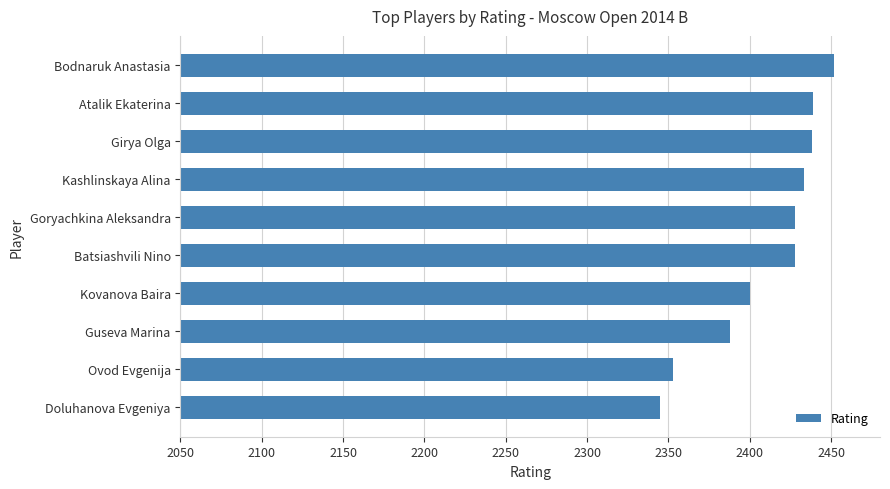

Read the value at Guseva Marina, to the nearest 10.

2390